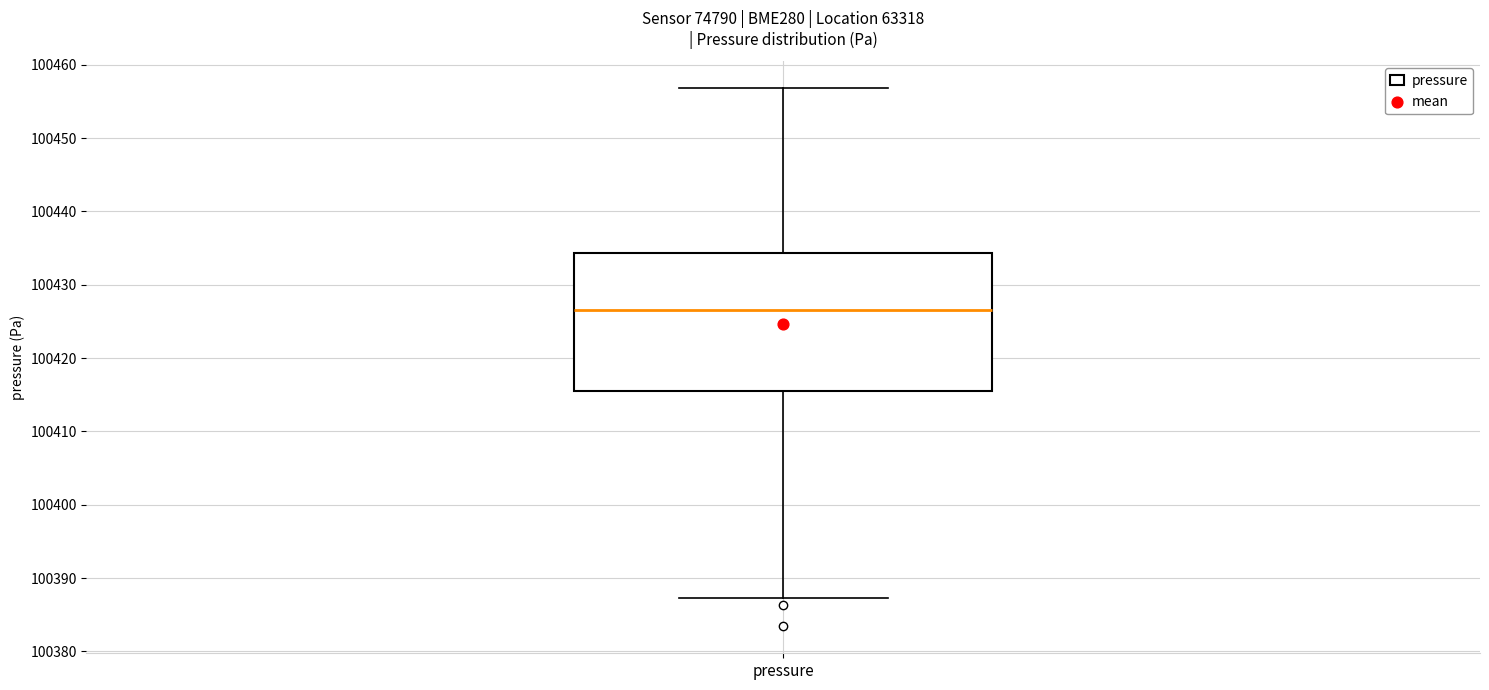

Transcribe this box plot: give where the median line is, the range the box spans, and where the two whiskers end, as read against the y-axis. The values are not printed on the chart, so give them approximately, as read against the axis.

median 100427, box 100415 to 100434, whiskers 100387 to 100457